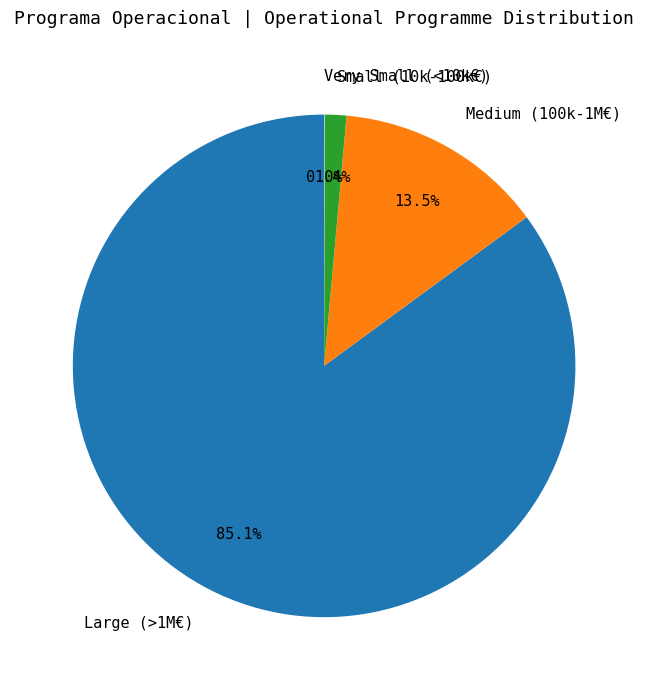

Which has a higher value, Small (10k-100k€) or Large (>1M€)?

Large (>1M€)